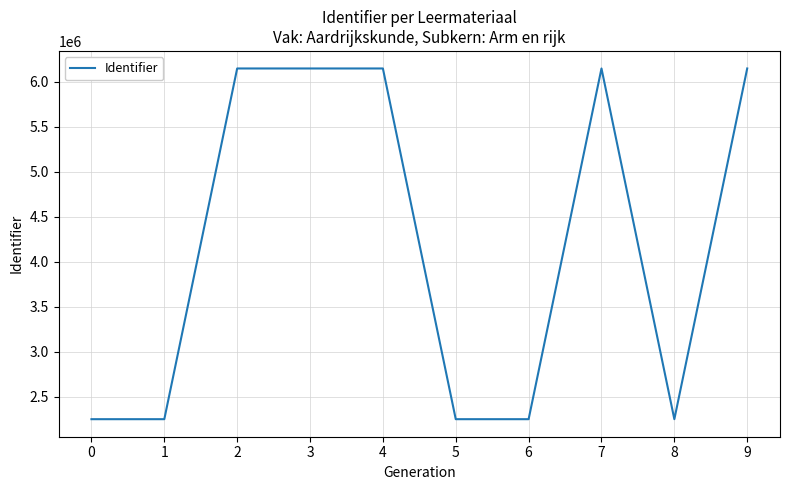

Count the number of data series in this chart.

1